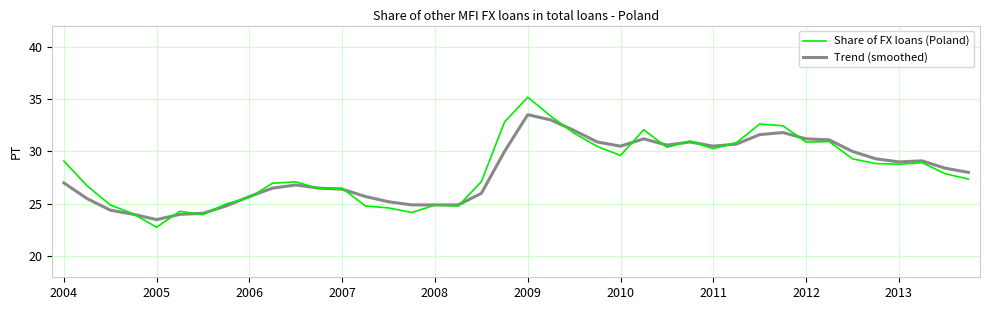

Which series has the widest spread of values?

Share of FX loans (Poland)